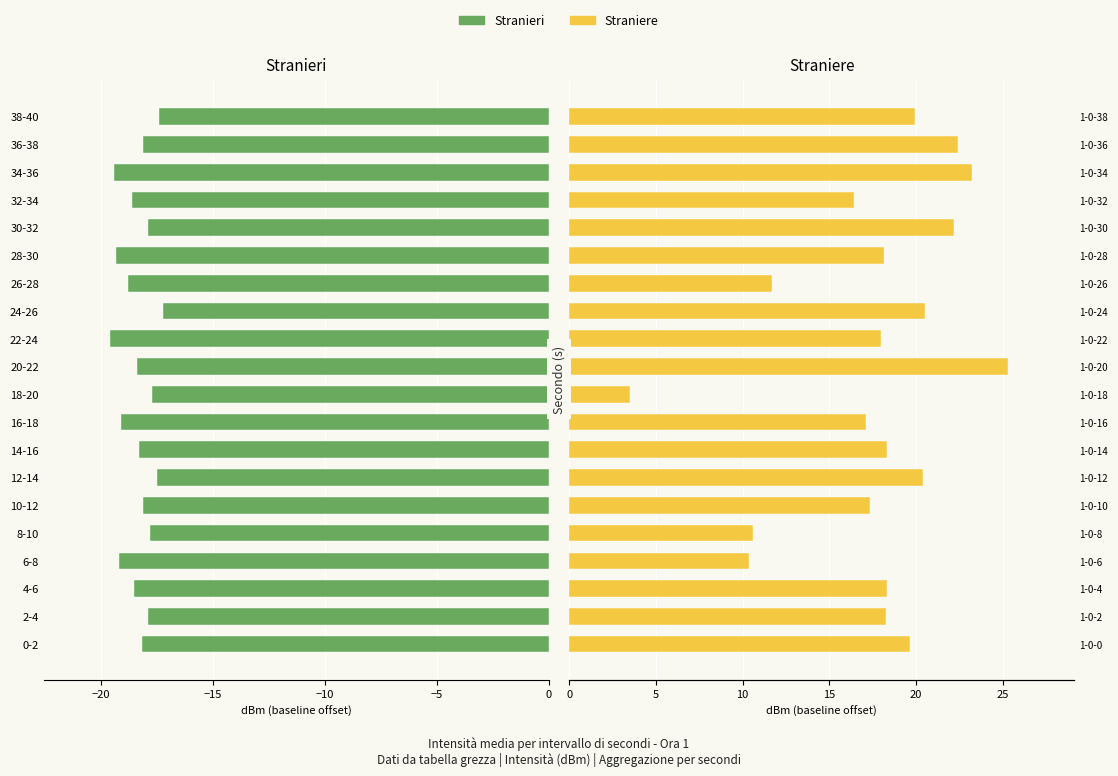

What value does the Stranieri series have at 22-24?

-19.6